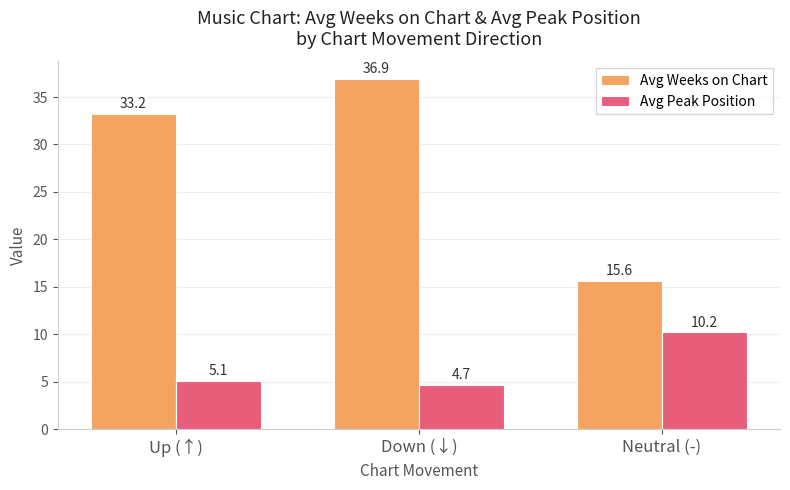

At how many categories does at least one series exceed 9?

3